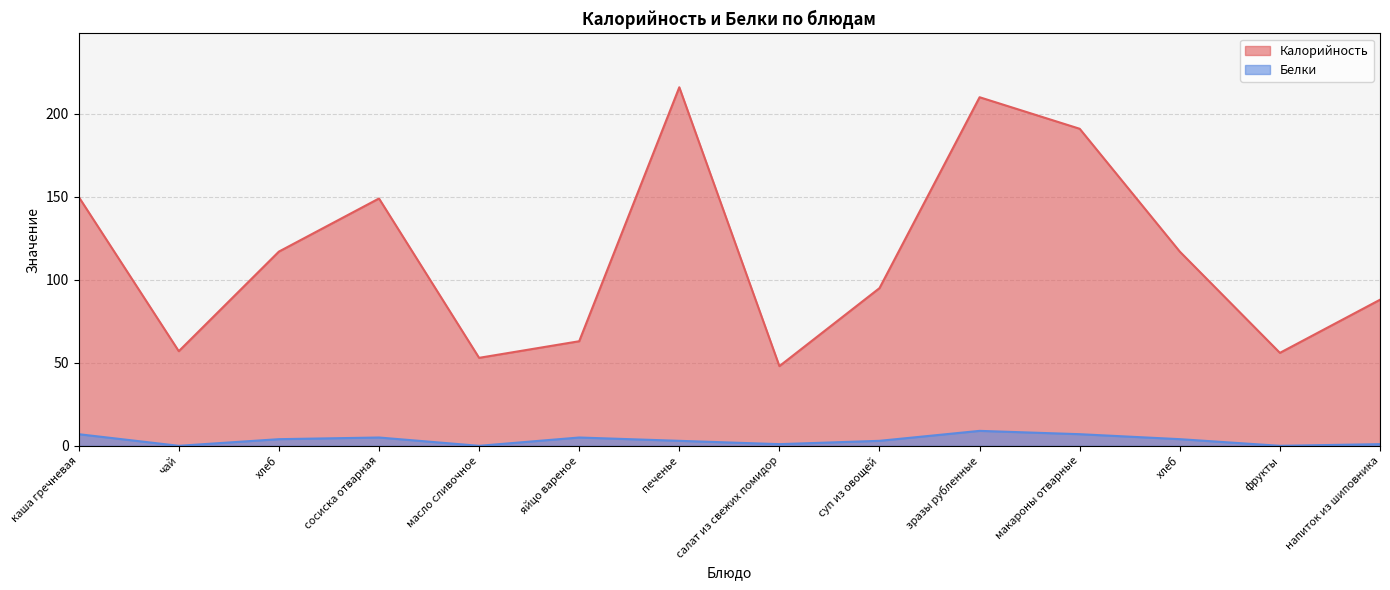

Which series has the widest spread of values?

Калорийность